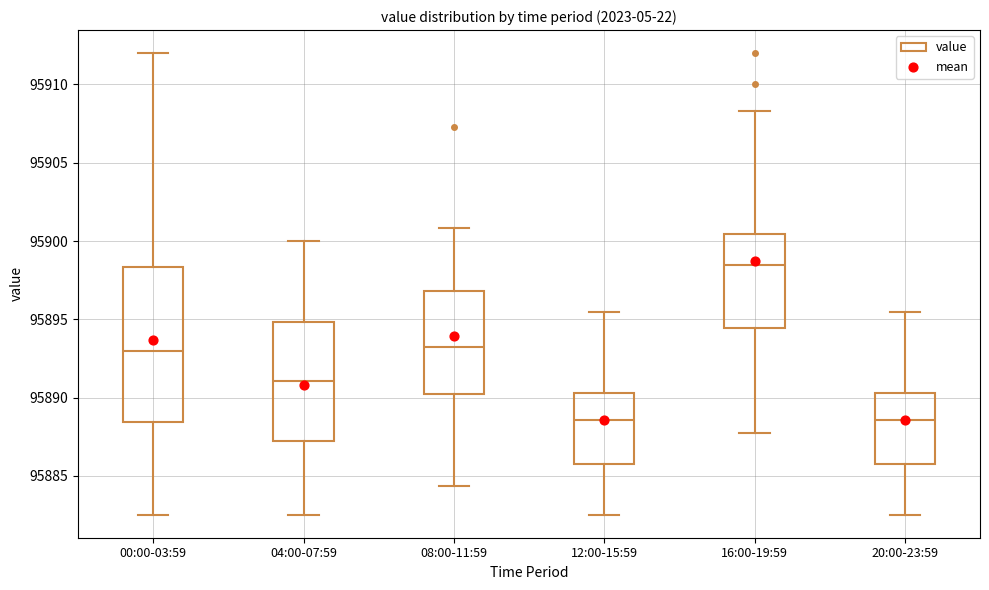

Reading left to right, read every box against the y-axis: the position of its median line, the range the box covers, and the ends of its whiskers. The values are not printed on the chart, so give them approximately, as read against the axis.

00:00-03:59: median 95893.0, box 95888.5 to 95898.5, whiskers 95882.5 to 95912.0
04:00-07:59: median 95891.0, box 95887.5 to 95895.0, whiskers 95882.5 to 95900.0
08:00-11:59: median 95893.5, box 95890.0 to 95897.0, whiskers 95884.5 to 95901.0
12:00-15:59: median 95888.5, box 95886.0 to 95890.5, whiskers 95882.5 to 95895.5
16:00-19:59: median 95898.5, box 95894.5 to 95900.5, whiskers 95887.5 to 95908.5
20:00-23:59: median 95888.5, box 95886.0 to 95890.5, whiskers 95882.5 to 95895.5